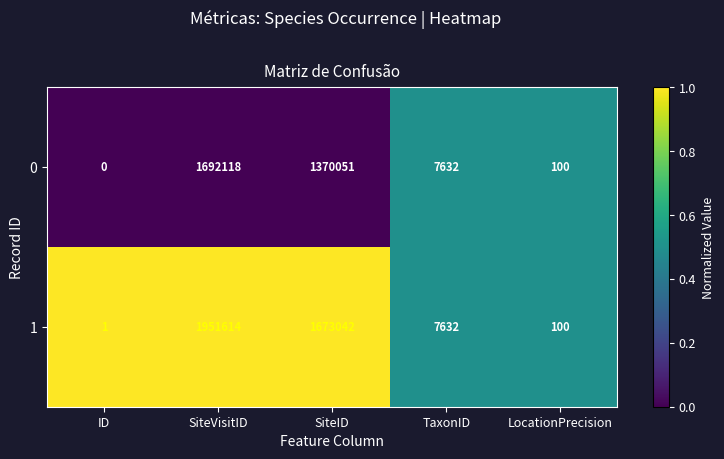

At which category is the sum across all series the highest?

SiteVisitID